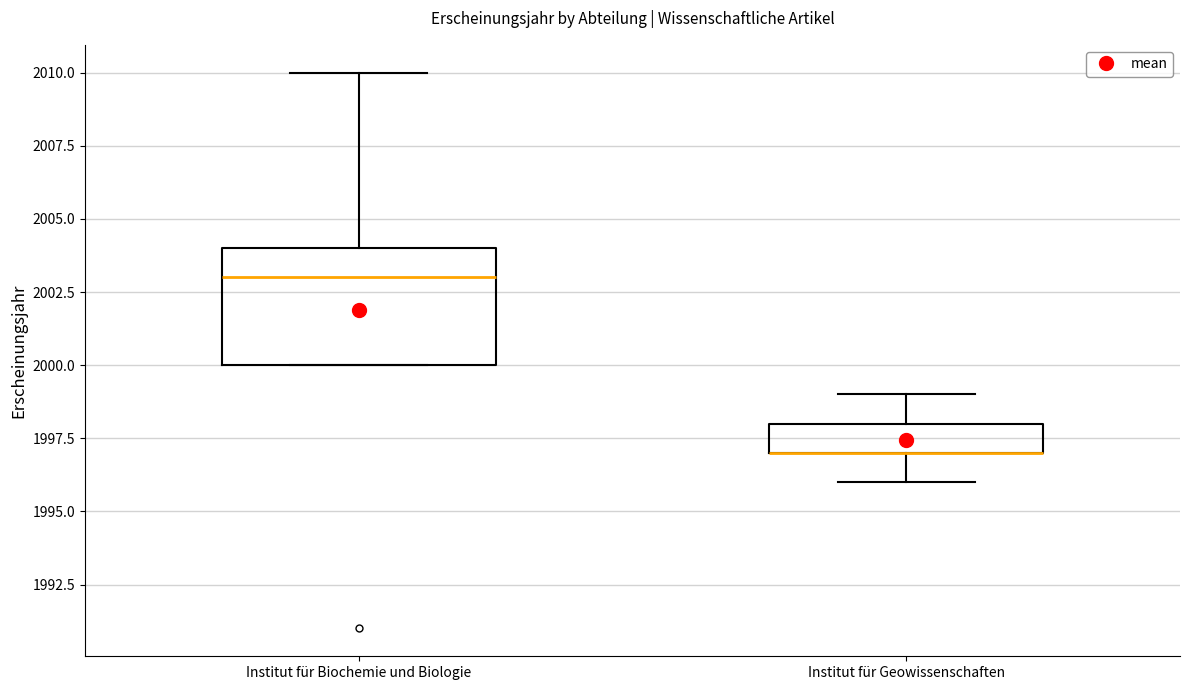

Reading left to right, read every box against the y-axis: the position of its median line, the range the box covers, and the ends of its whiskers. The values are not printed on the chart, so give them approximately, as read against the axis.

Institut für Biochemie und Biologie: median 2003, box 2000 to 2004, whiskers 2000 to 2010
Institut für Geowissenschaften: median 1997 (drawn on the box's lower edge), box 1997 to 1998, whiskers 1996 to 1999